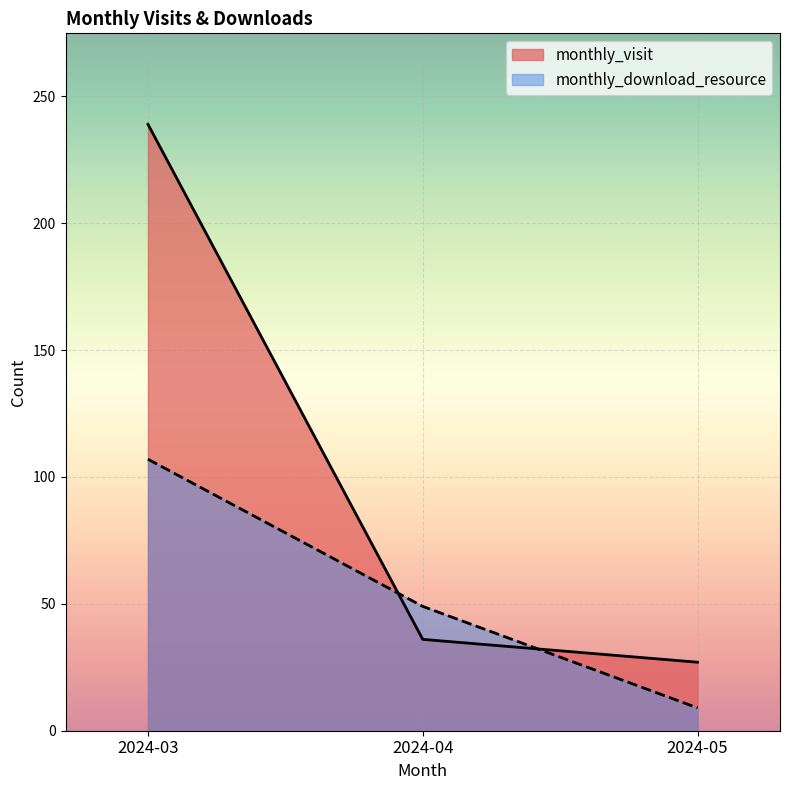

What is the minimum value for monthly_download_resource?

9